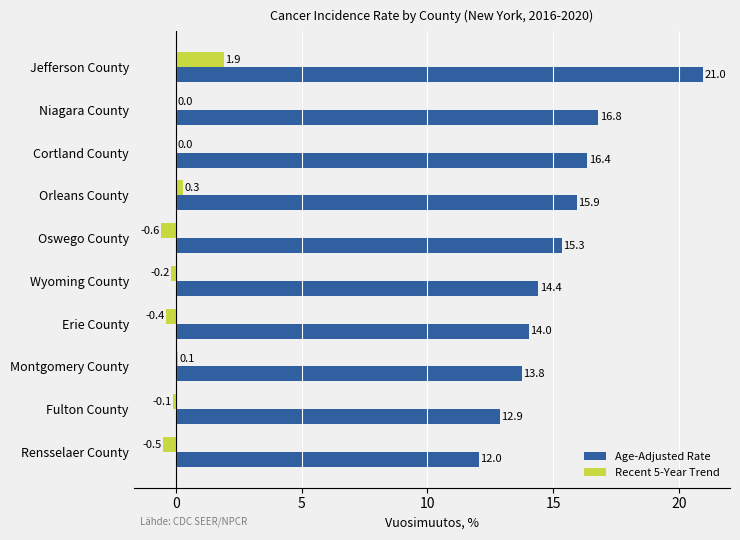

What is the highest value of the Recent 5-Year Trend series?

1.9